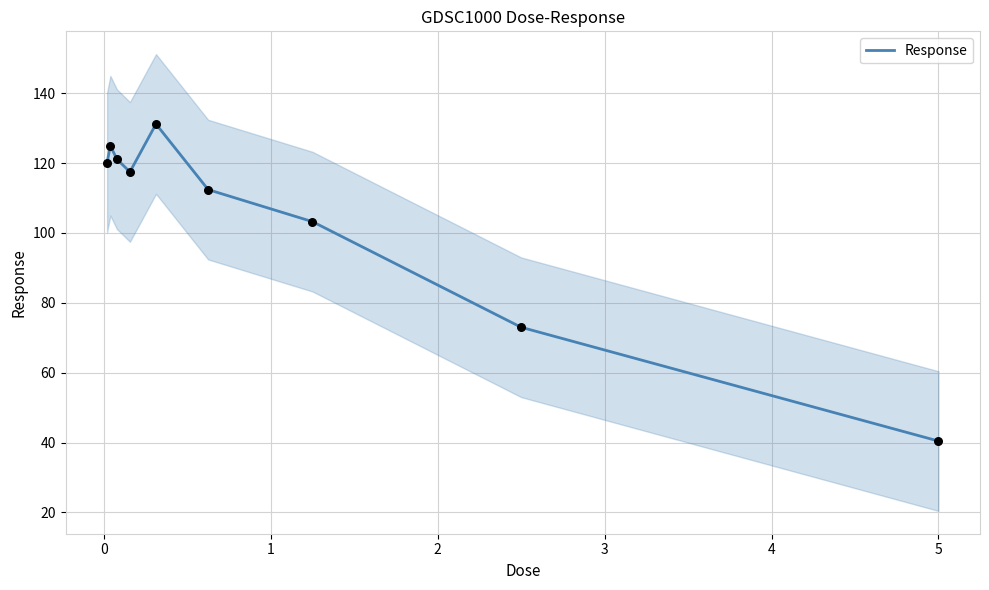

What is the highest value of the Response series?

131.2